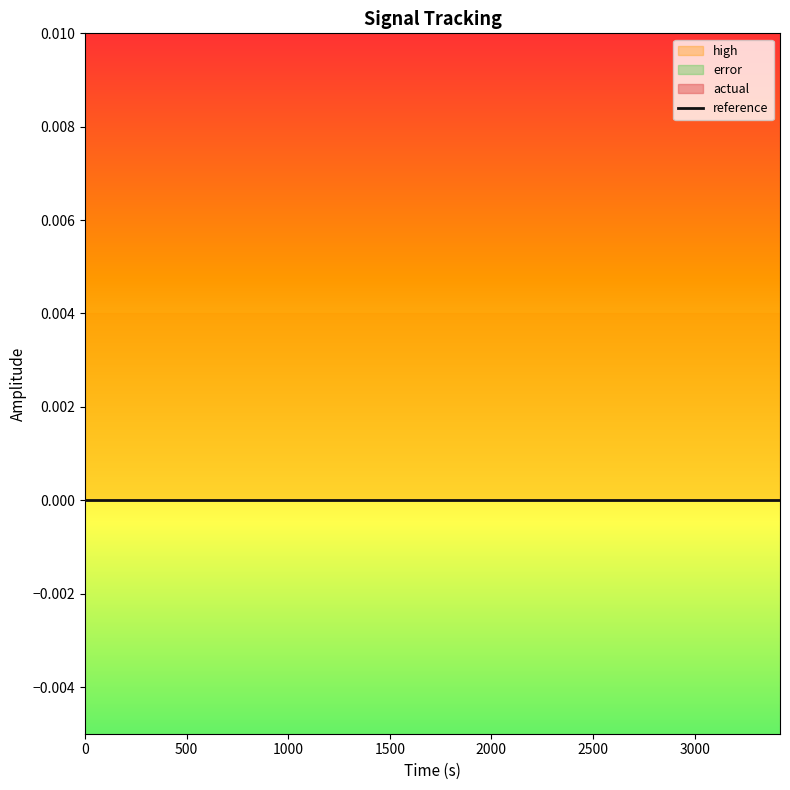

True or false: reference and error cross at least once.

False